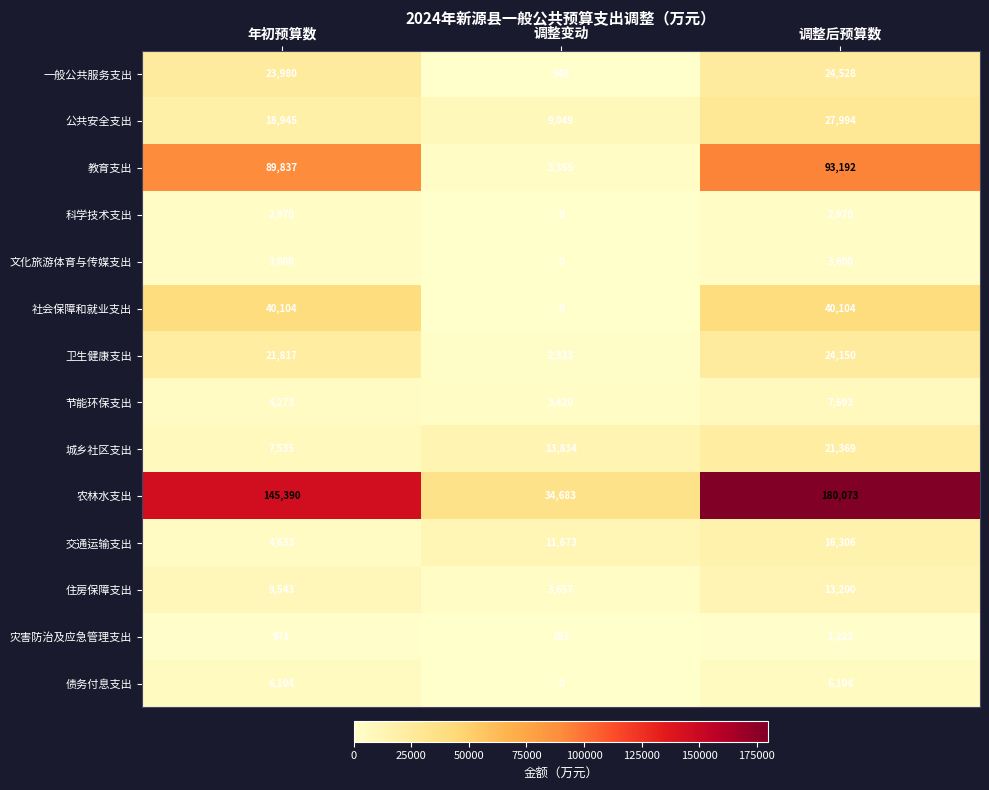

Rank the categories by 灾害防治及应急管理支出 value from highest to lowest.

调整后预算数, 年初预算数, 调整变动